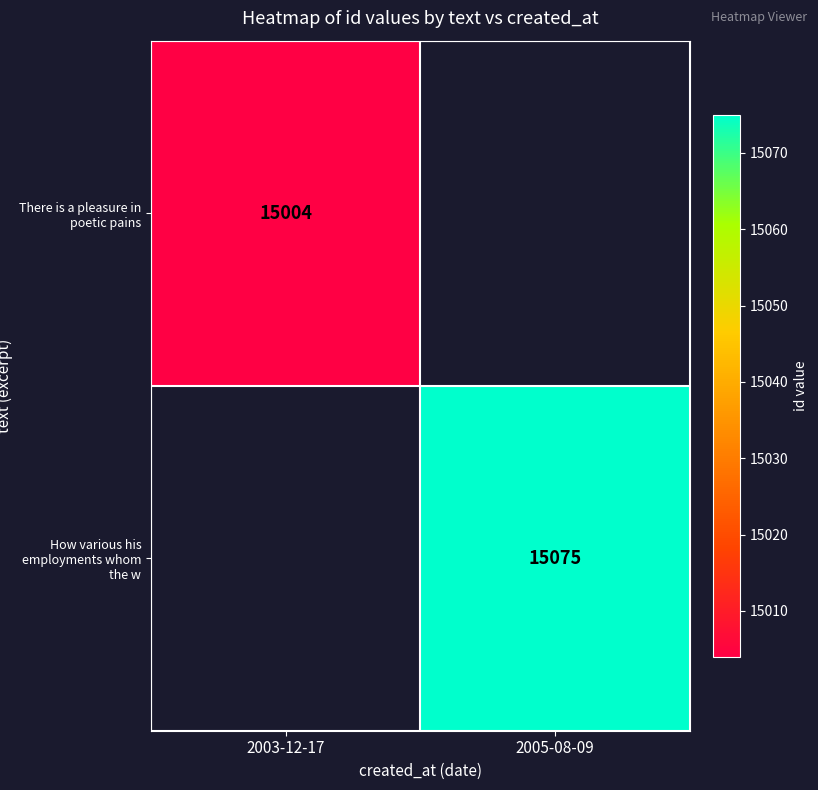

Which category has the lowest value across all series?

2003-12-17